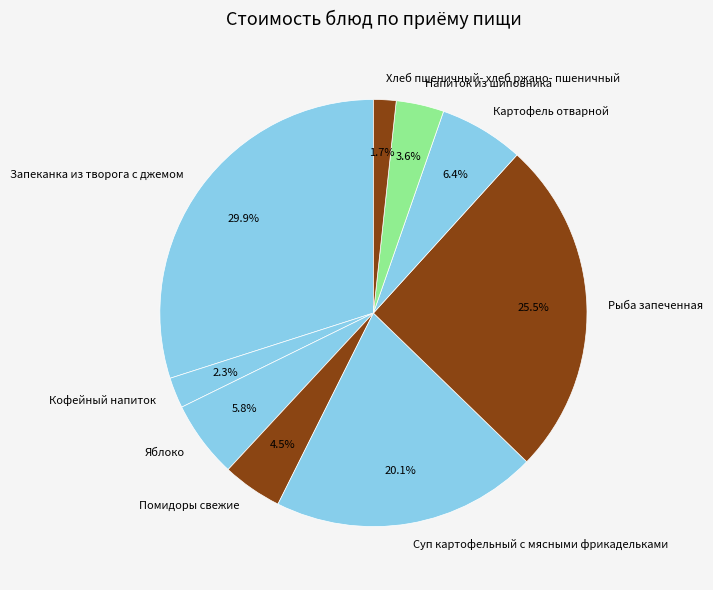

Does Помидоры свежие represent more than half of the total?

No